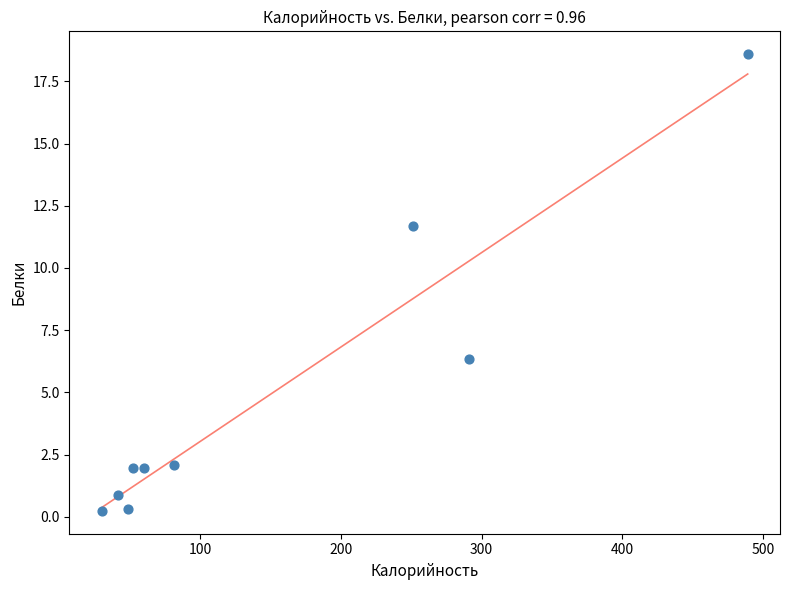

What is the average Y value?

4.9